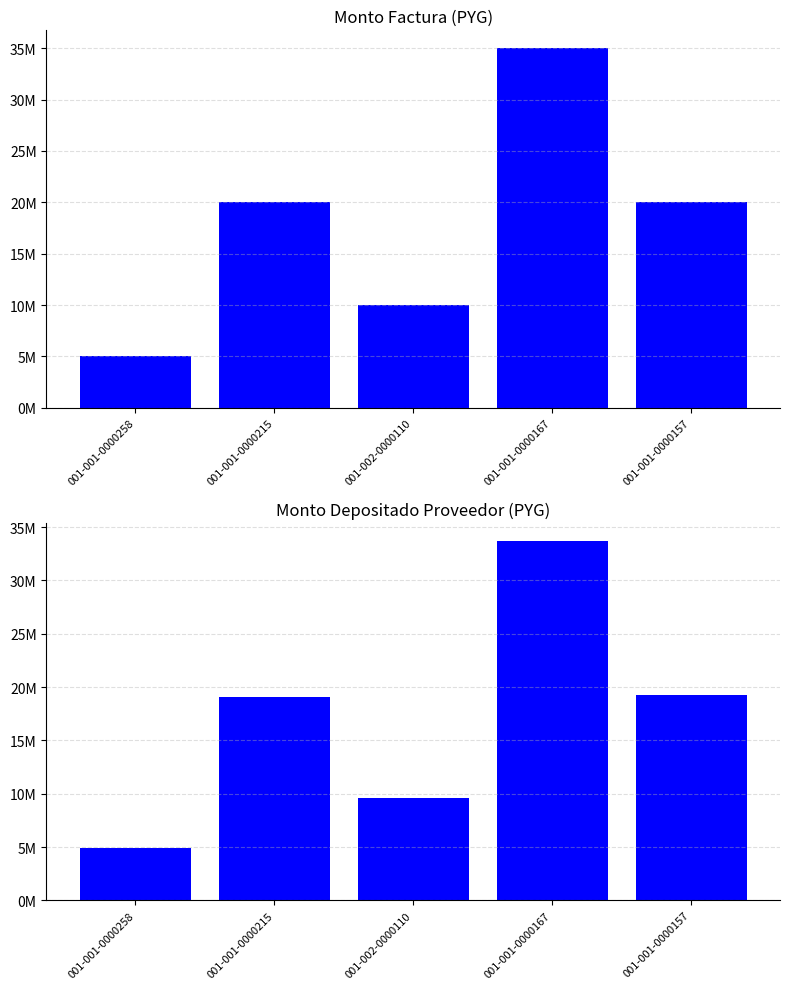

Between 001-002-0000110 and 001-001-0000167, which is larger?

001-001-0000167